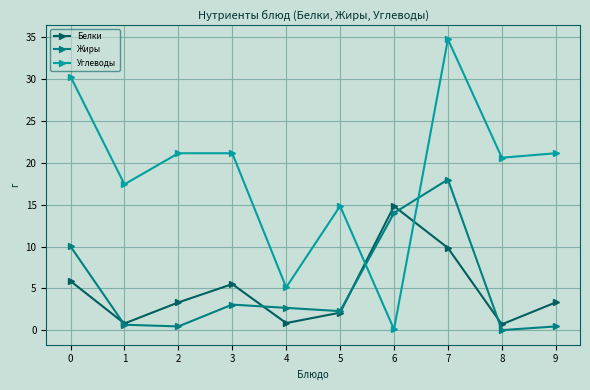

How many values in the Углеводы series exceed 21?

5